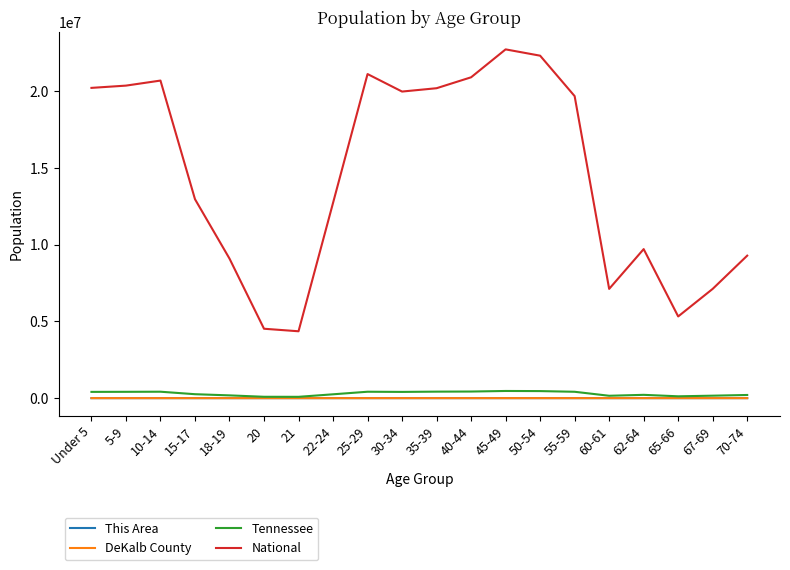

How many categories are shown in the chart?

20